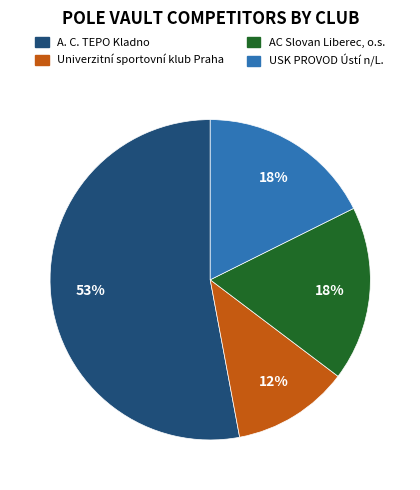

Is there any slice that represents more than half of the pie?

Yes